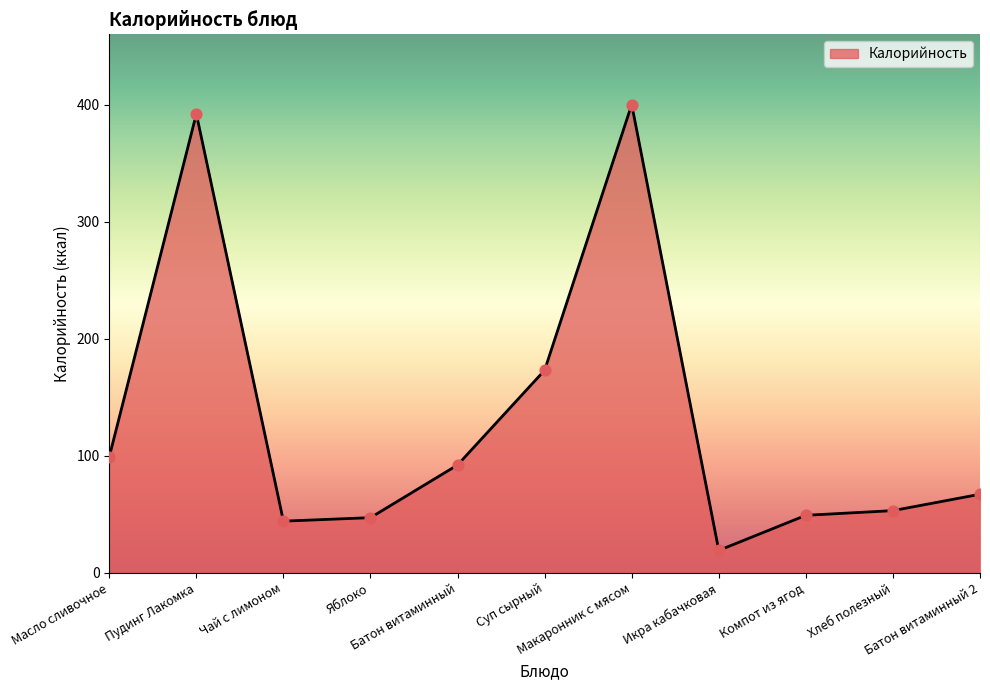

Which has a higher value, Пудинг Лакомка or Батон витаминный 2?

Пудинг Лакомка